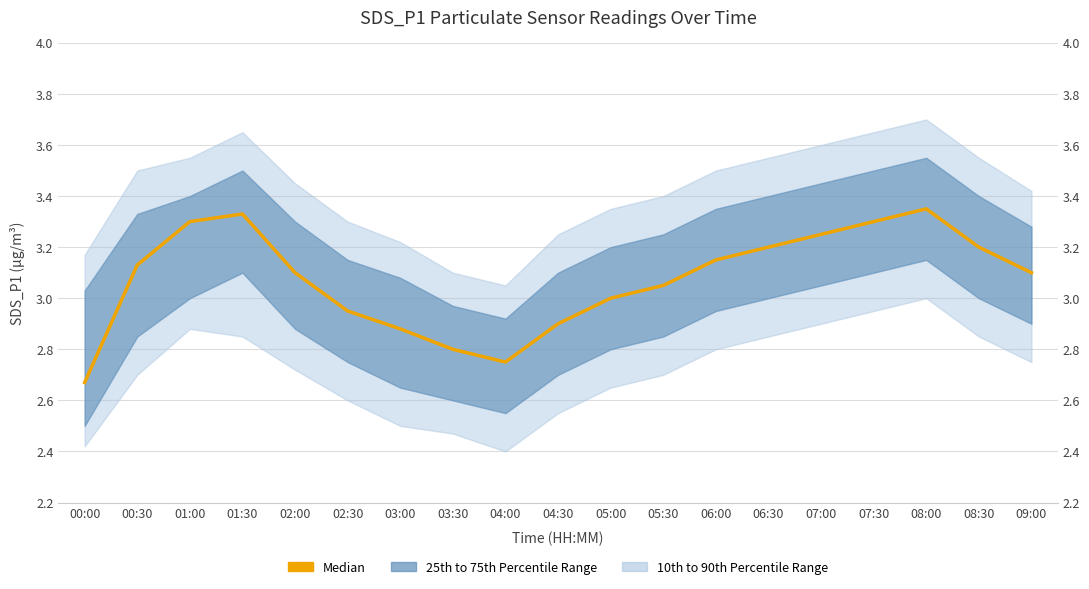

List the labels in order of value, largest first.

08:00, 01:30, 01:00, 07:30, 07:00, 06:30, 08:30, 06:00, 00:30, 02:00, 09:00, 05:30, 05:00, 02:30, 04:30, 03:00, 03:30, 04:00, 00:00